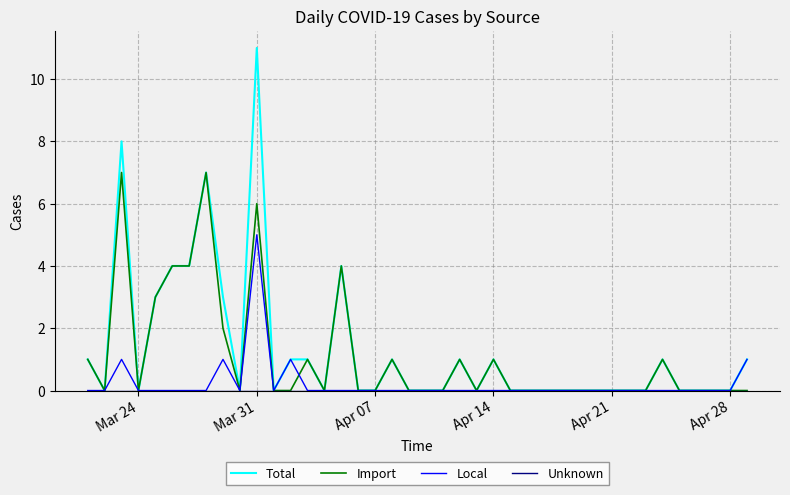

What is the greatest value displayed?

11